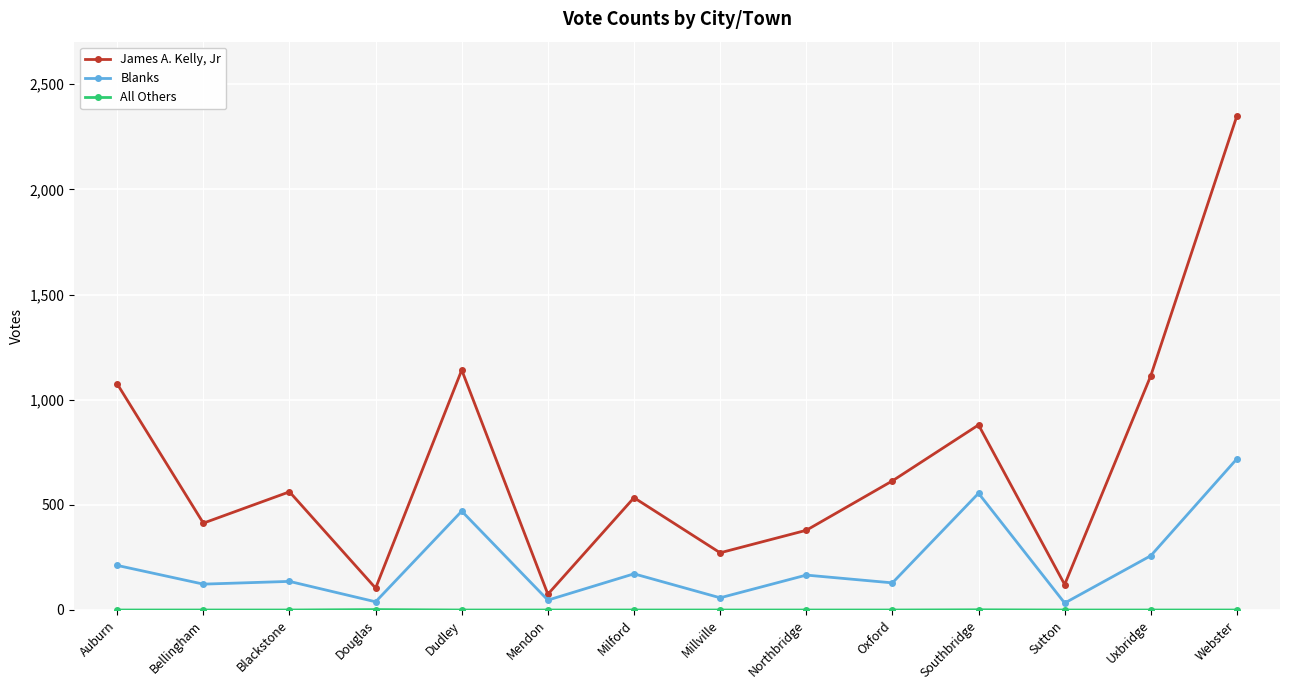

Where is the first local minimum for James A. Kelly, Jr?

Bellingham